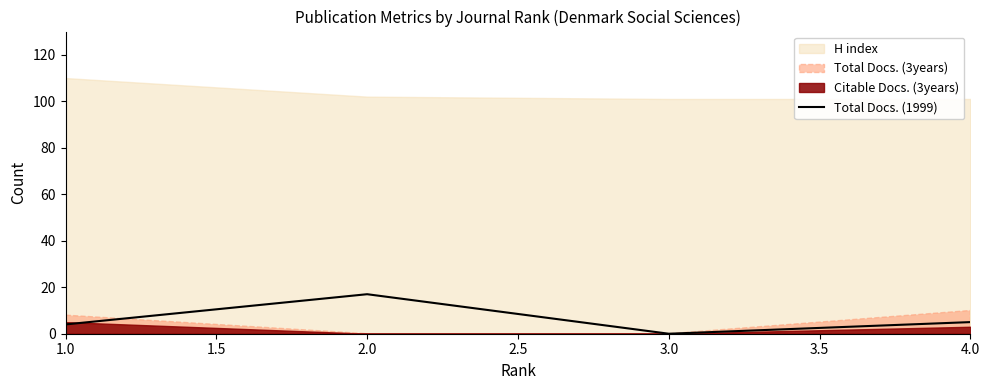

The Total Docs. (1999) series shows -11 at 3.0. True or false?

False